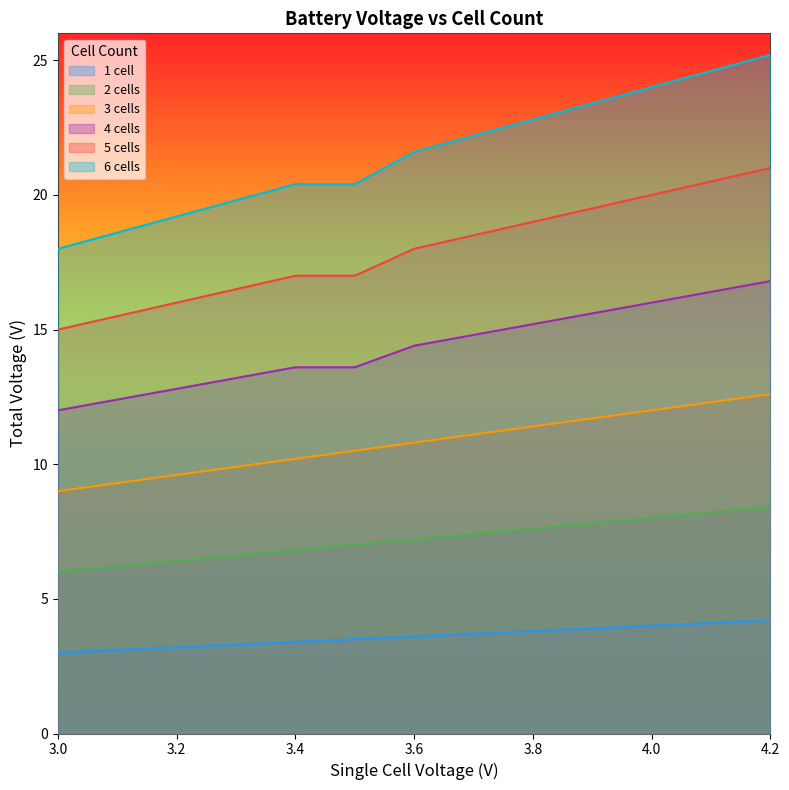

True or false: 2 cells has a value of 6.2 at 3.1.

True